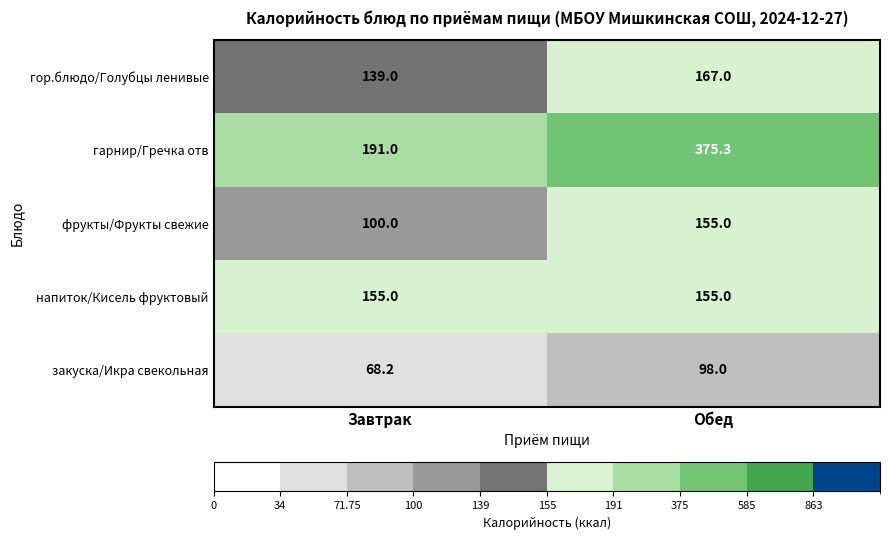

At which label is гарнир/Гречка отв closest to 283?

Завтрак